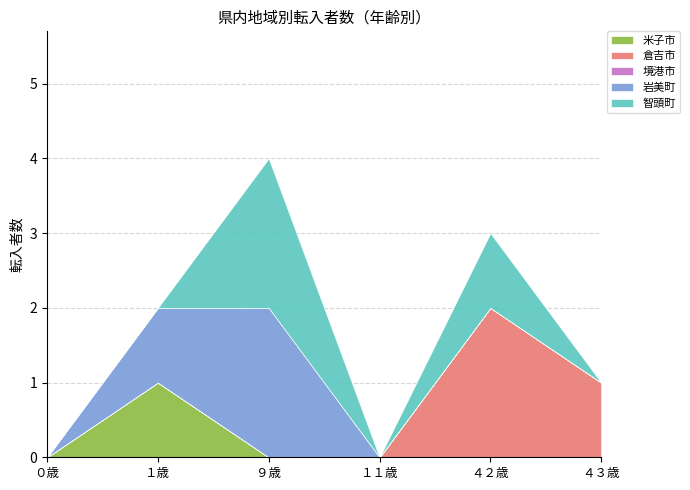

At which category is the sum across all series the highest?

９歳